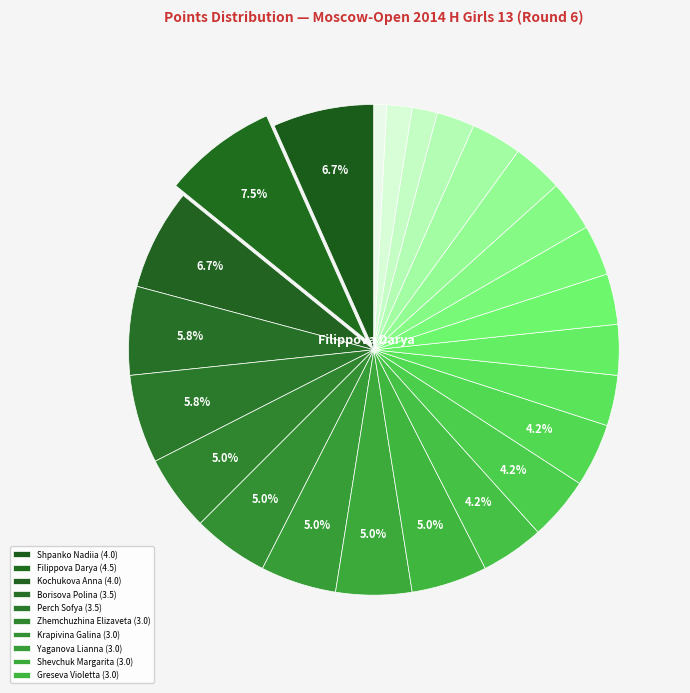

To the nearest percent, what is the difference between the largest and smallest slice percentages?

7%